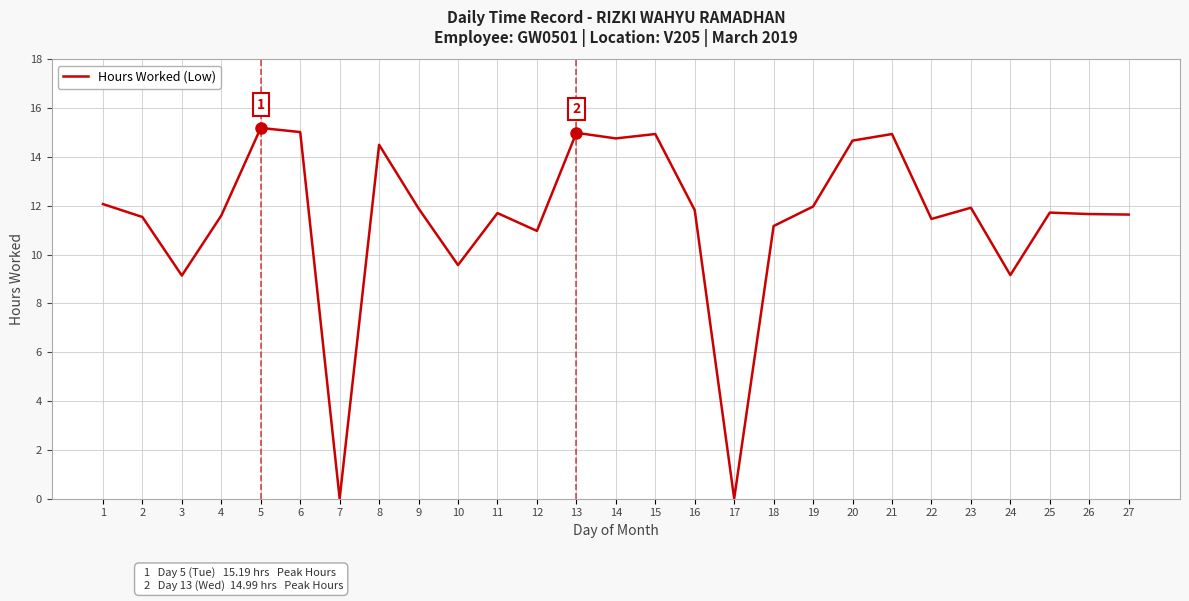

True or false: there are more than 2 points higher than both neighbors.

True